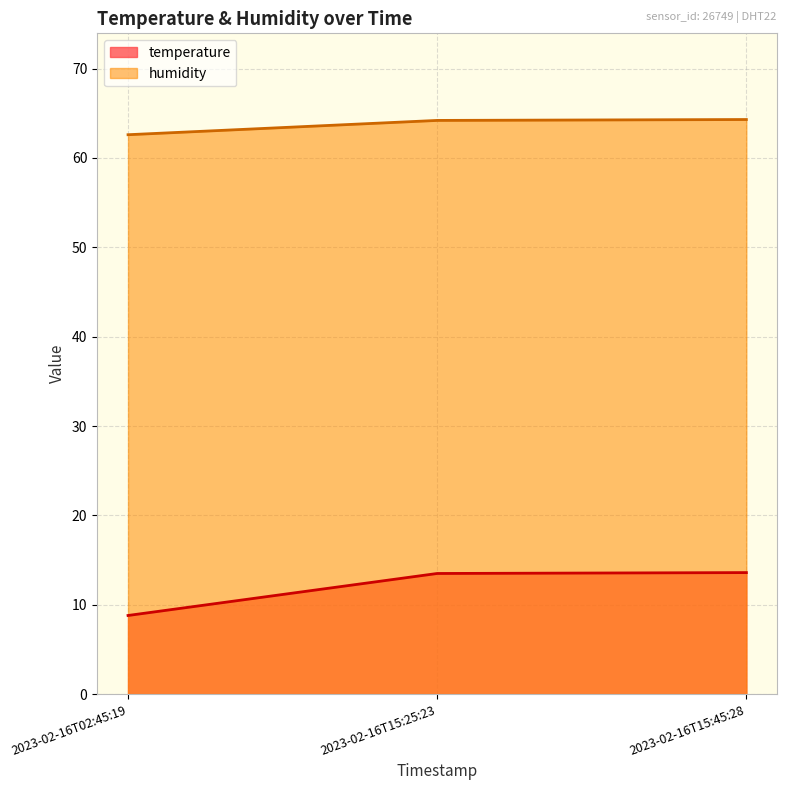

At which category is the sum across all series the highest?

2023-02-16T15:45:28